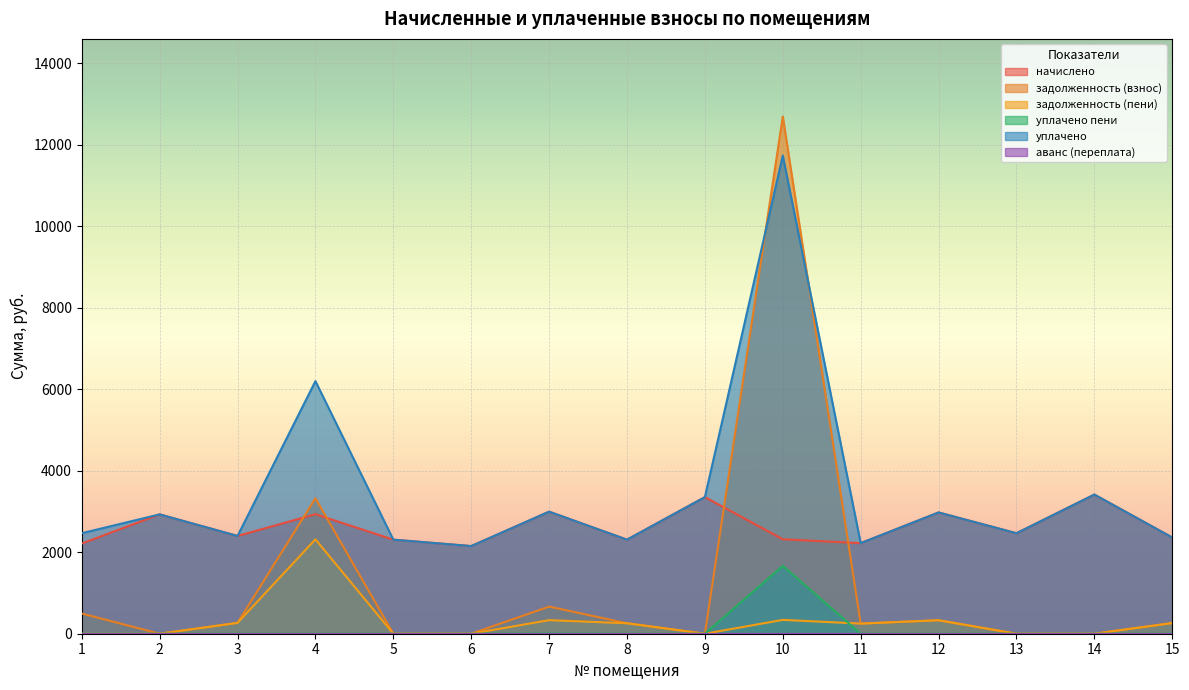

What is the total value across all series at 9?

6706.6